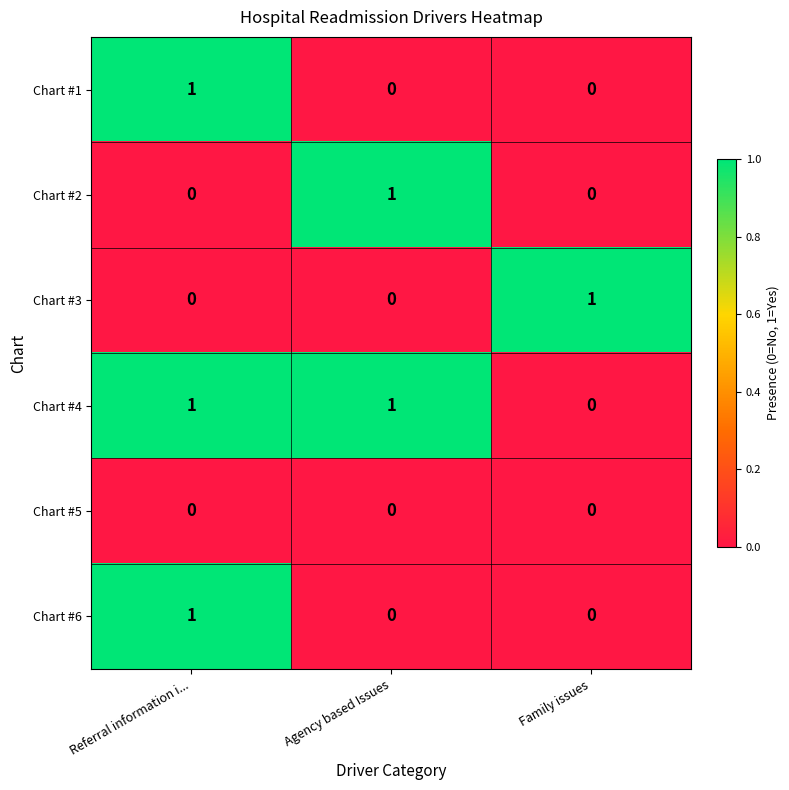

How many Chart #3 values are between 0 and 1?

3